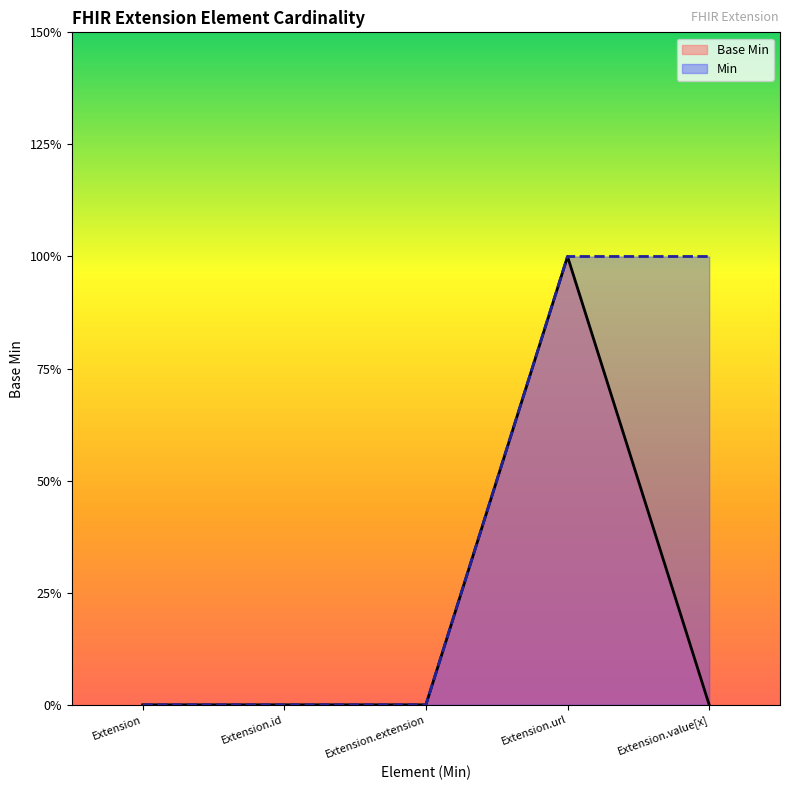

What is the difference between the maximum and second lowest values?

1